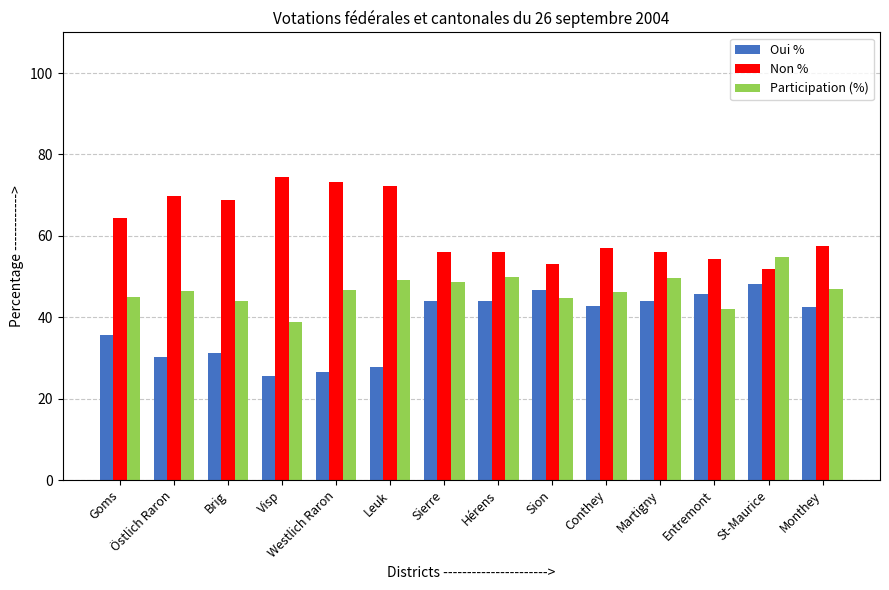

What is the value of the Oui % bar at the 6th from the left?

27.7